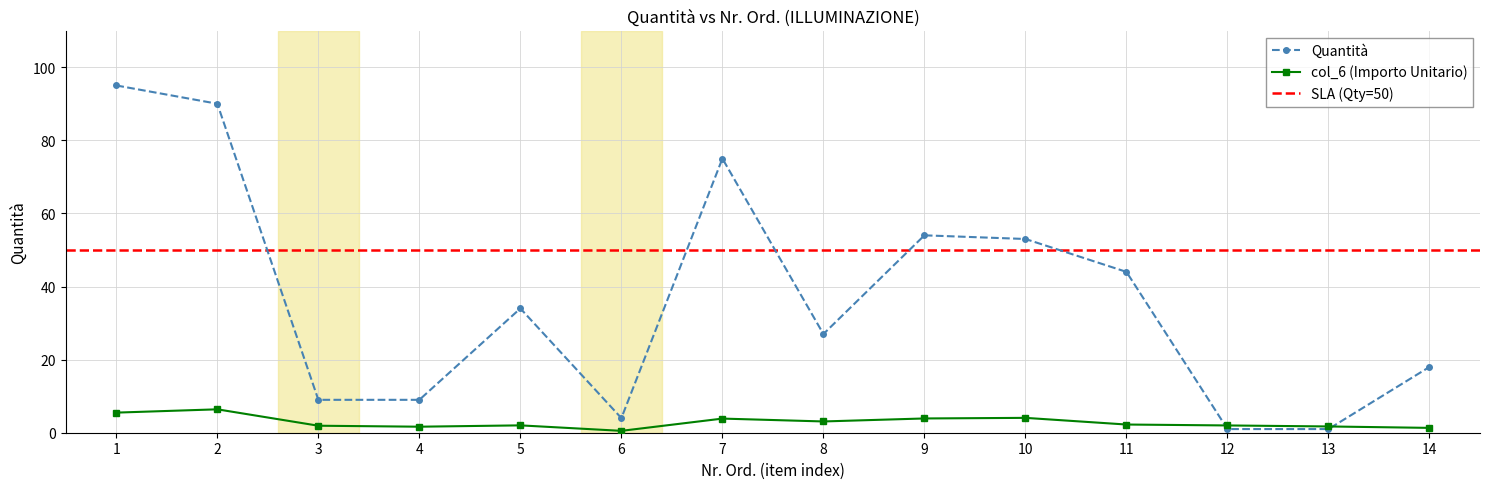

What is the difference between the second highest and second lowest values?

89